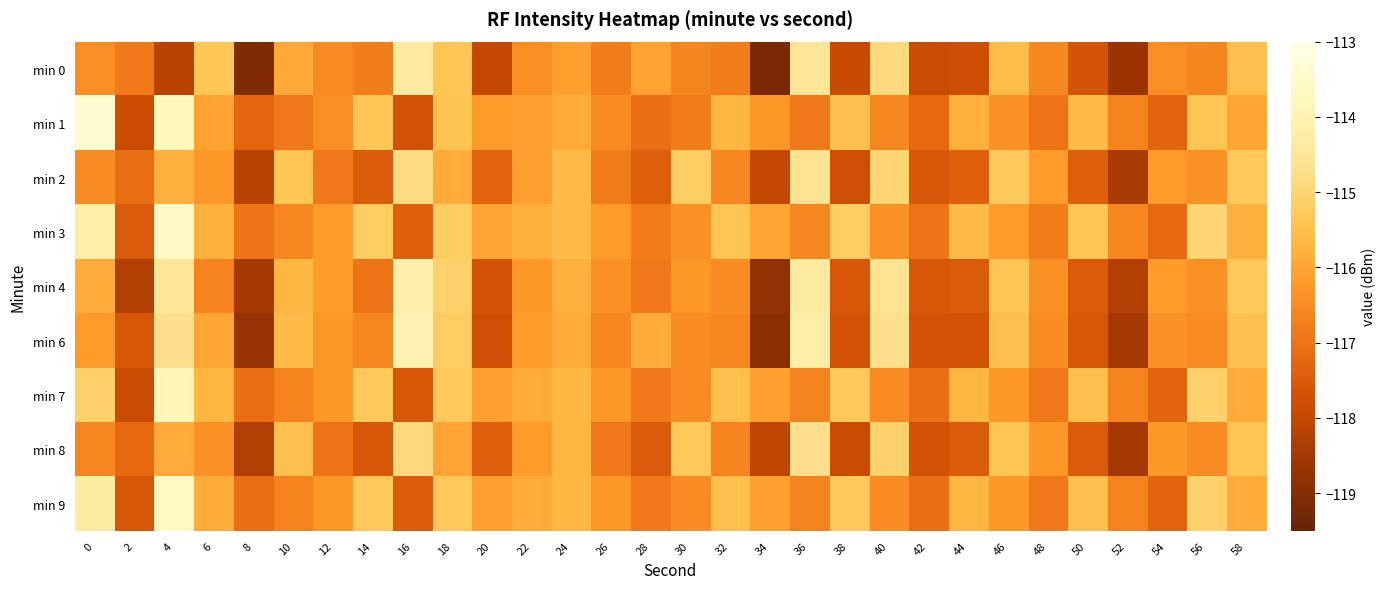

At 2, list the series in order from largest to smallest.

min 0, min 2, min 8, min 3, min 6, min 9, min 1, min 7, min 4